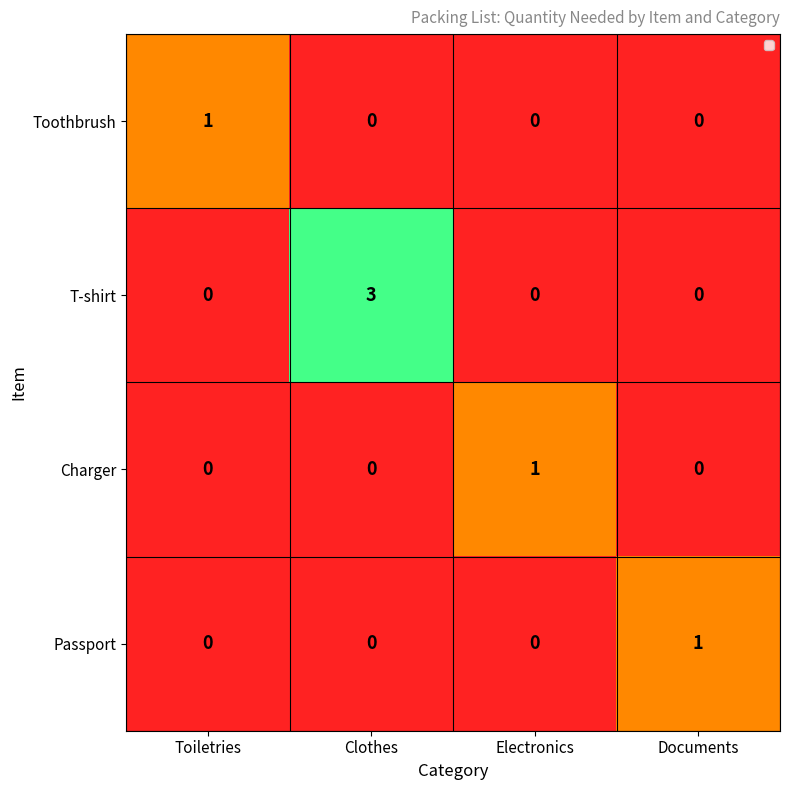

Is it true that Passport equals 1 at Documents?

True